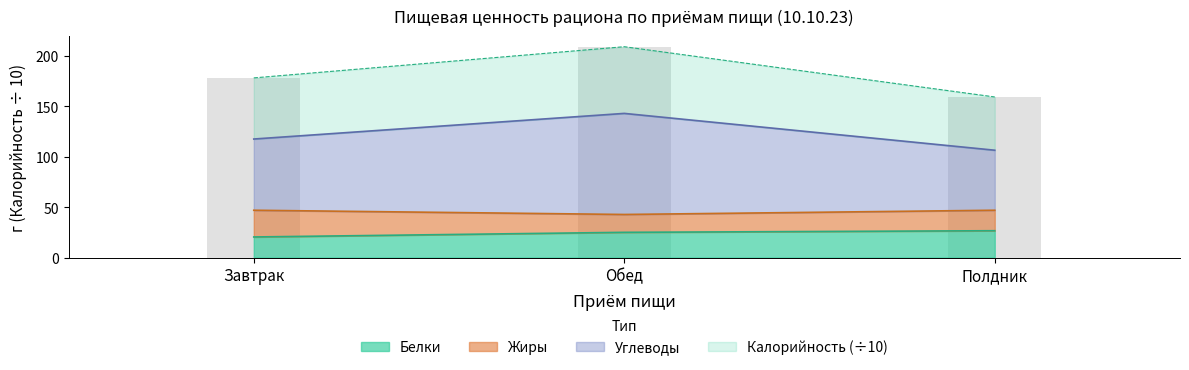

What is the label of the 1st bar from the left?

Завтрак